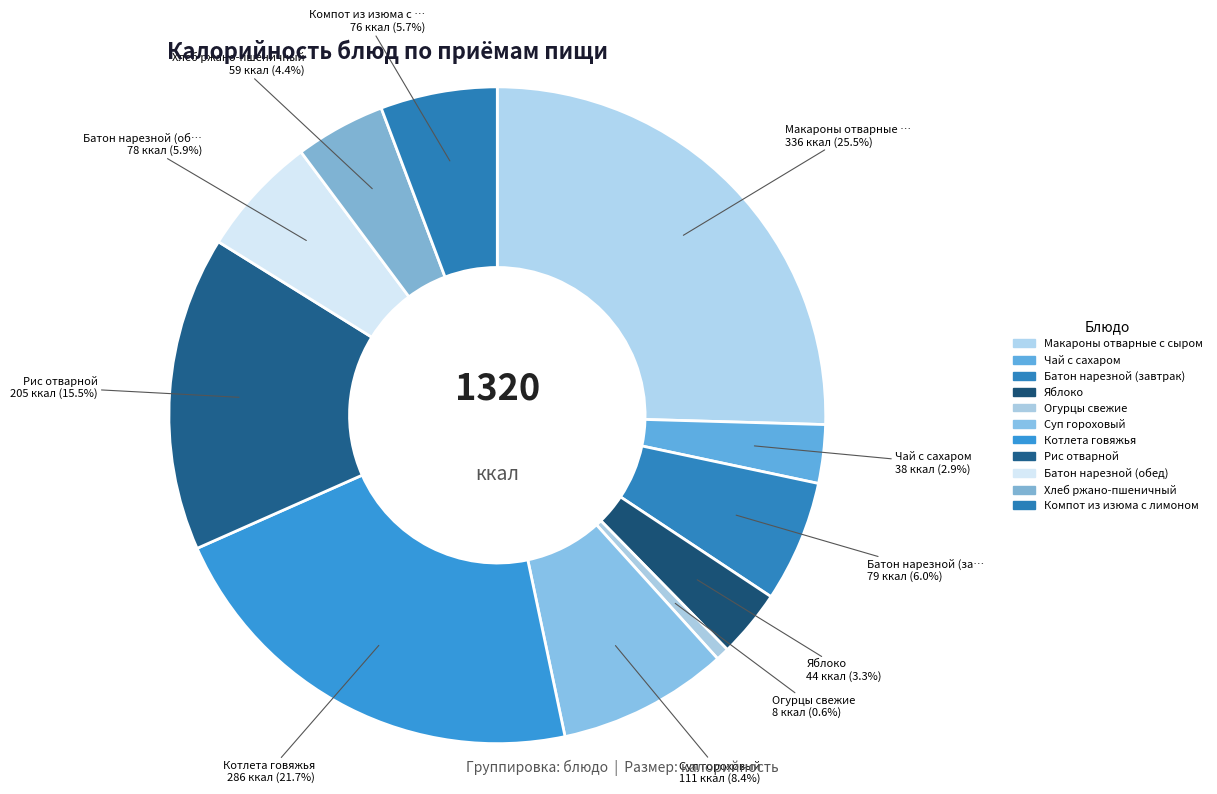

Which has a higher value, Рис отварной or Огурцы свежие?

Рис отварной